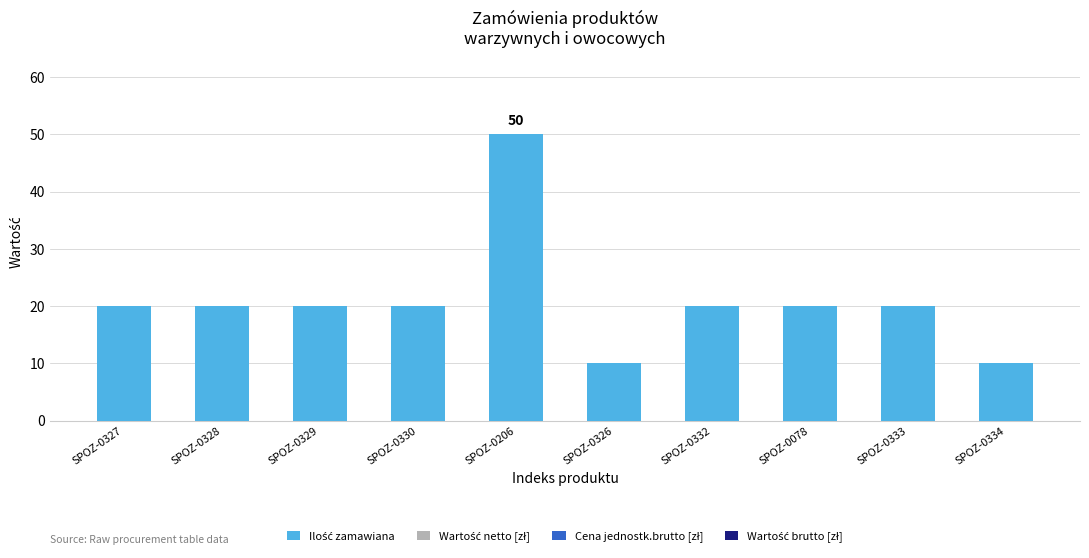

What is the ratio of the value at SPOZ-0078 to the value at SPOZ-0333?

1.0